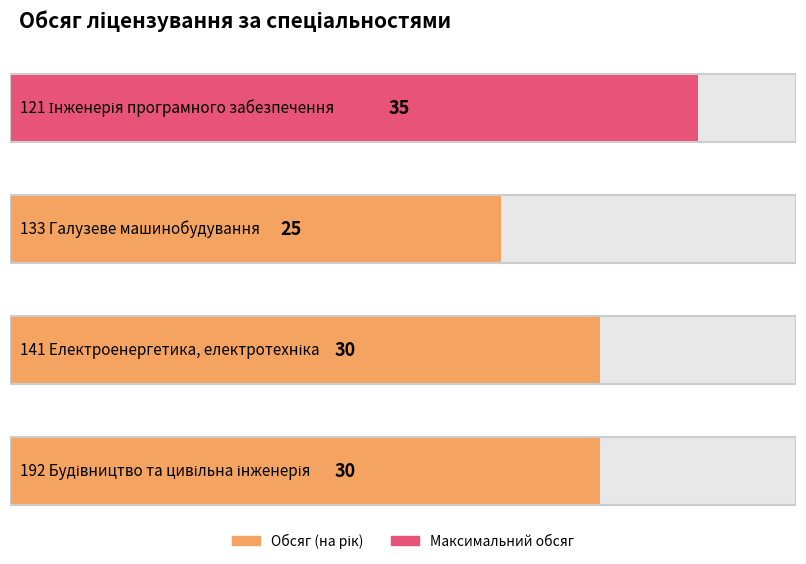

At which category does the chart reach its peak across all series?

121 Інженерія програмного
забезпечення